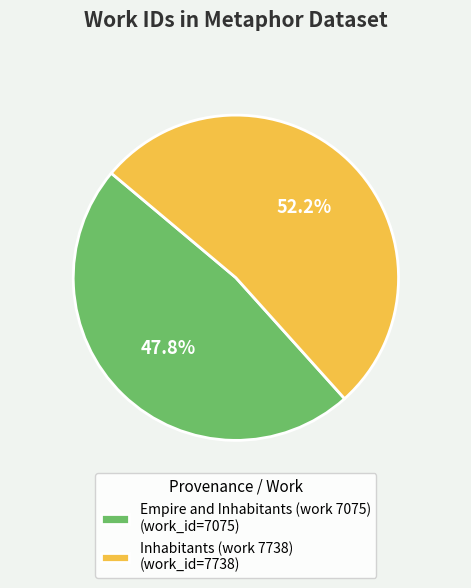

What percentage is NOT represented by Inhabitants (work 7738)?

47.8%